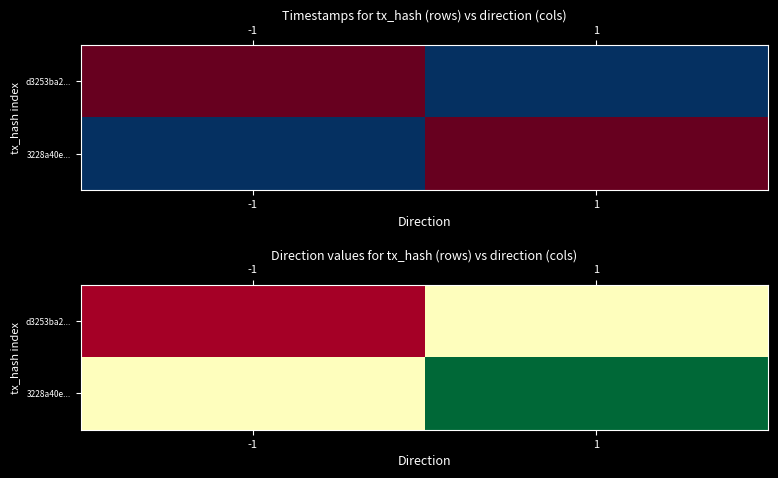

Between 1 and -1, which is larger?

1